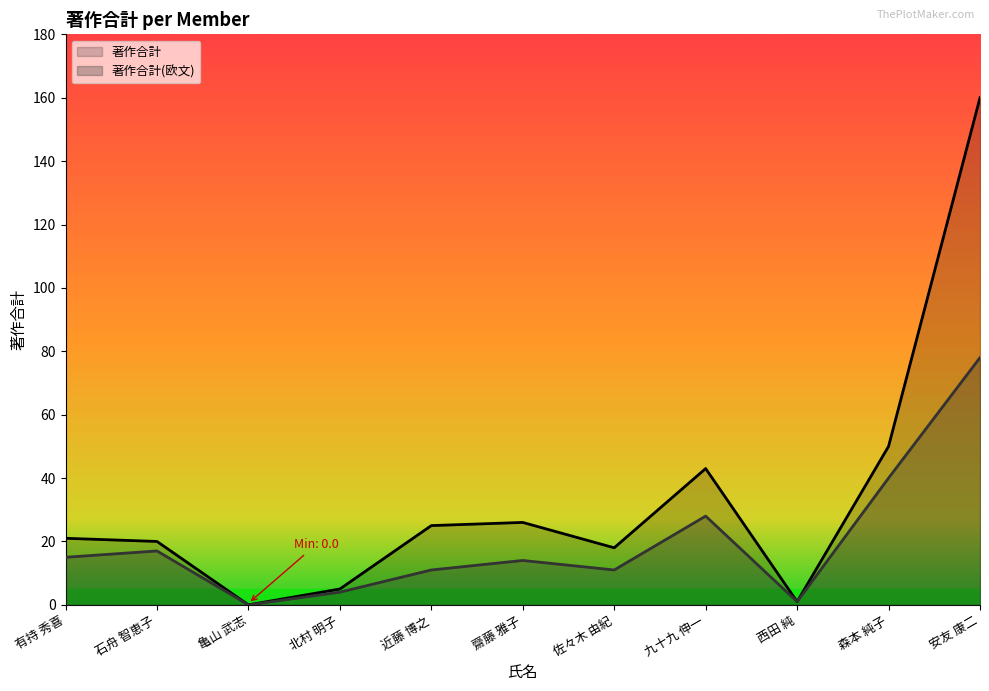

How many lines are shown in the chart?

2